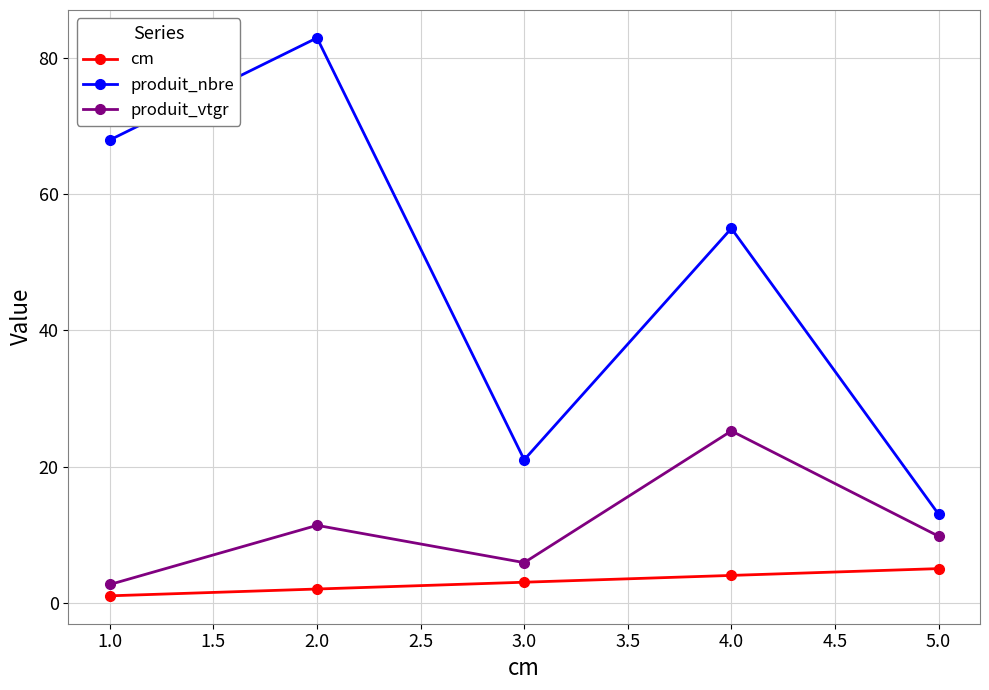

Does the chart display data point markers on the line(s)?

Yes